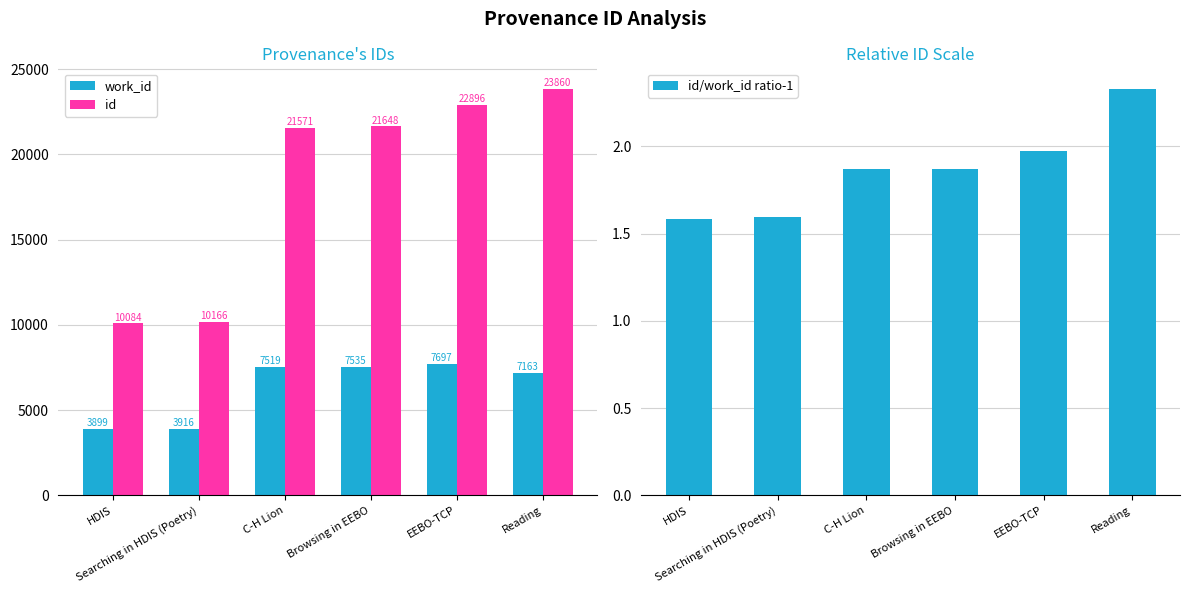

Which series has the widest spread of values?

id